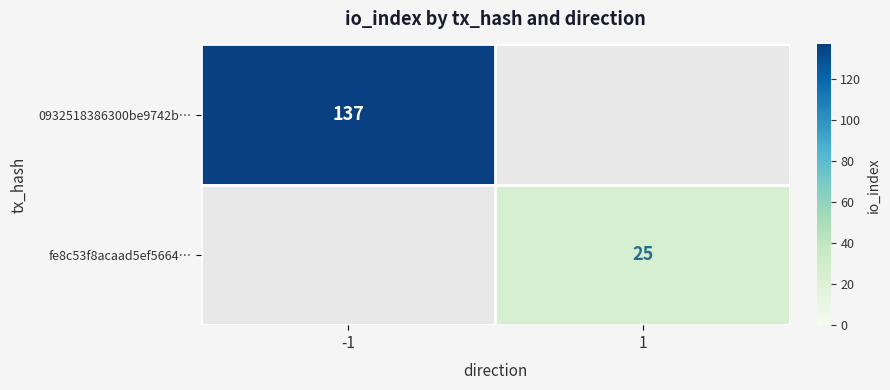

How many distinct data groups are displayed?

2